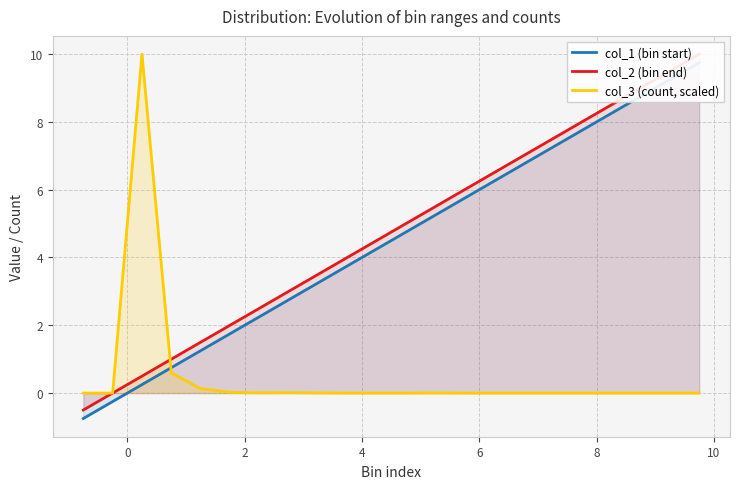

What is the difference between the maximum and minimum values in the col_1 (bin start) series?

10.5